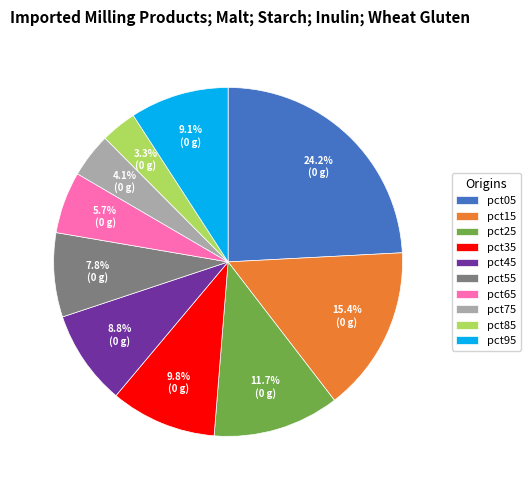

To the nearest percent, what is the average slice percentage?

10%